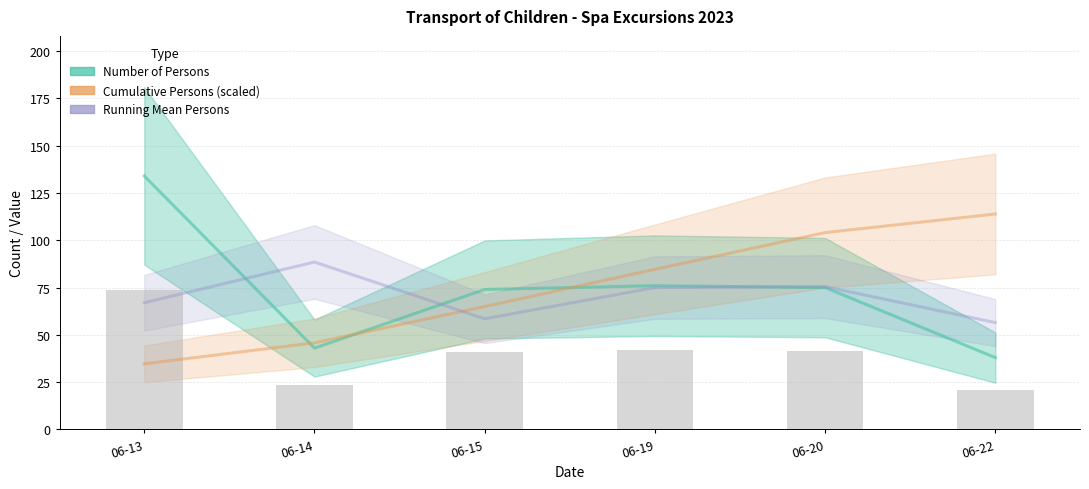

What is the value of the Cumulative Persons (scaled) bar at the 5th from the left?

104.1